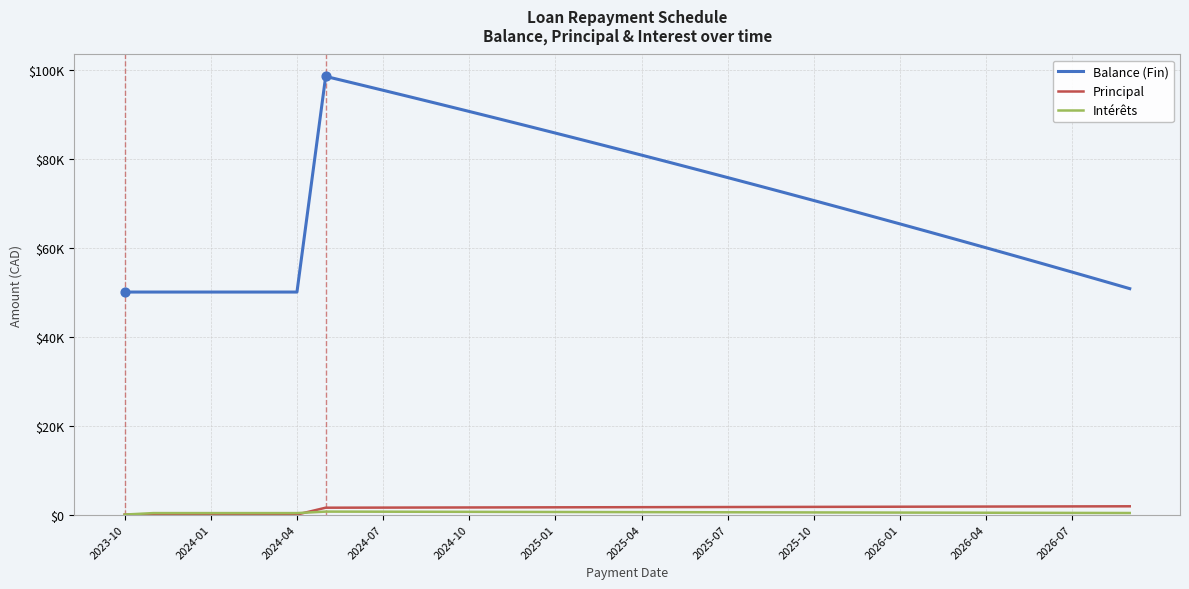

Is this an area chart (filled region under the line)?

No